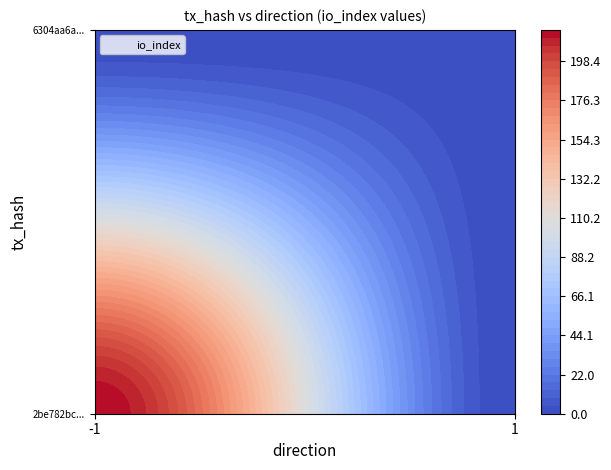

The 6304aa6a7111d44b3cbbdd47fa0821631b9a0a0 series shows 1 at direction. True or false?

True